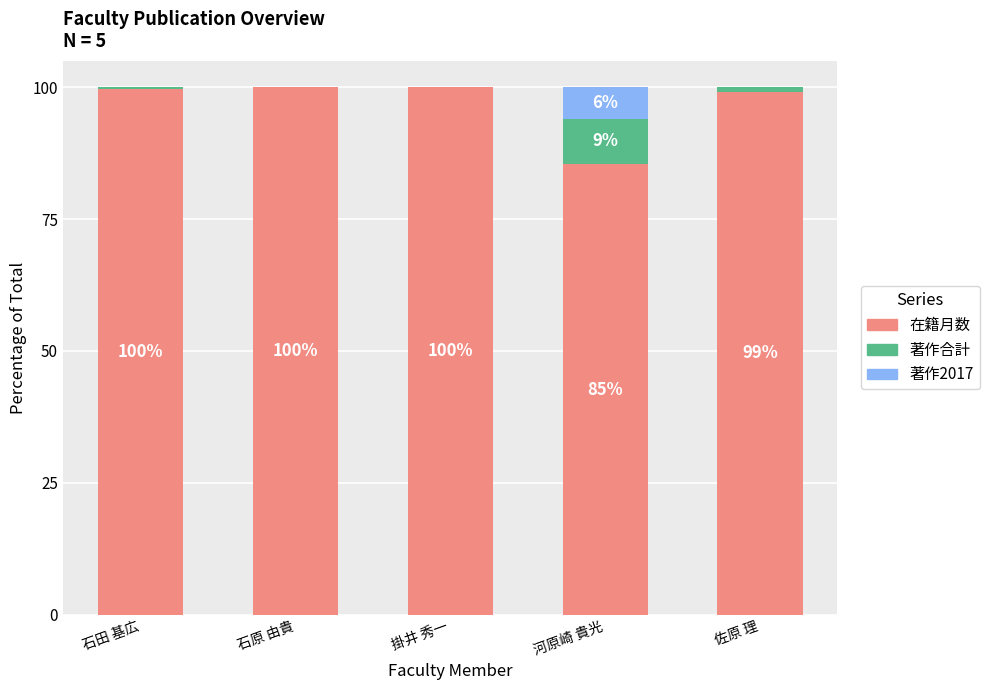

Is it true that 在籍月数 equals 99.2 at 佐原 理?

True